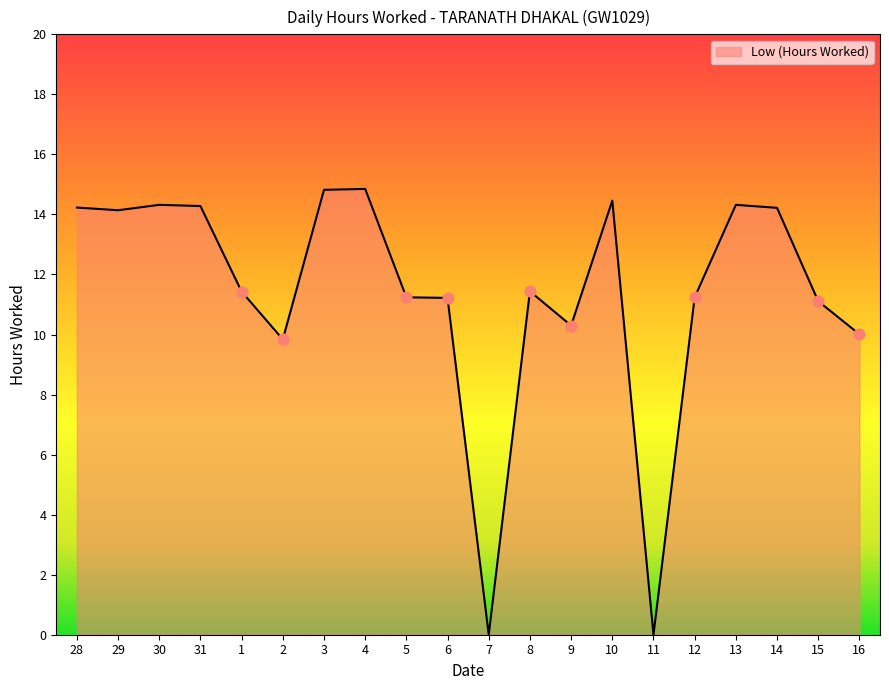

Which has a higher value, 3 or 2?

3